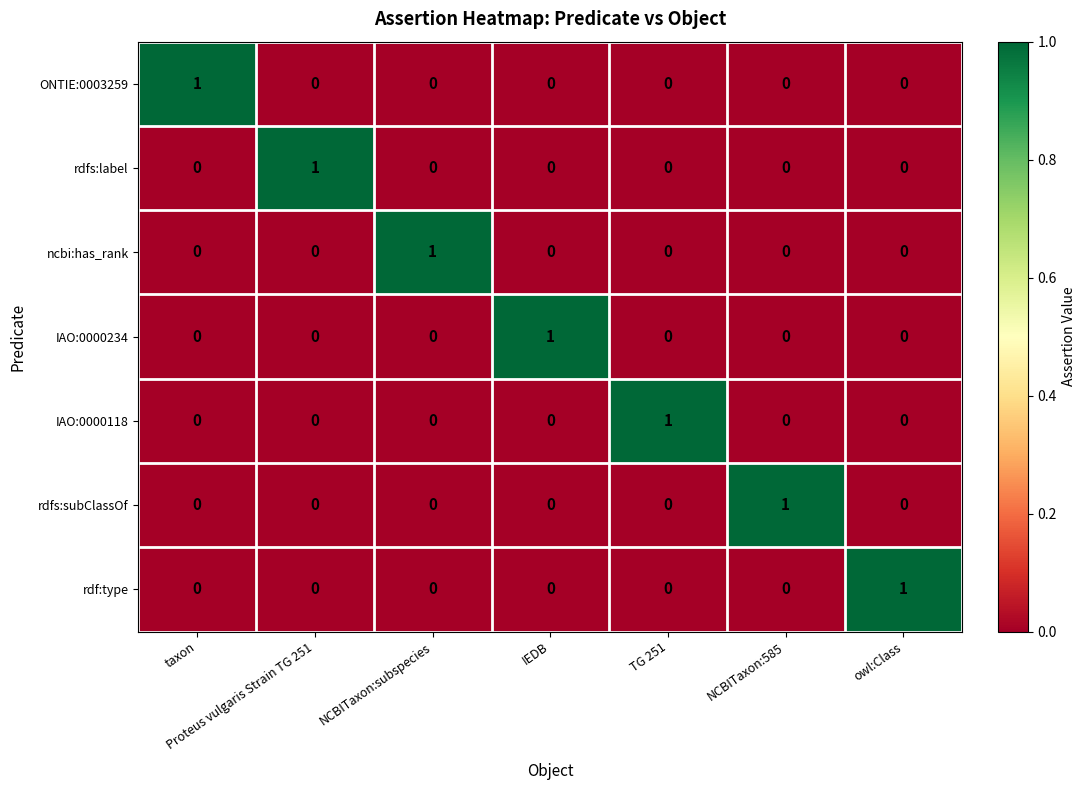

At how many categories does at least one series exceed 0?

7